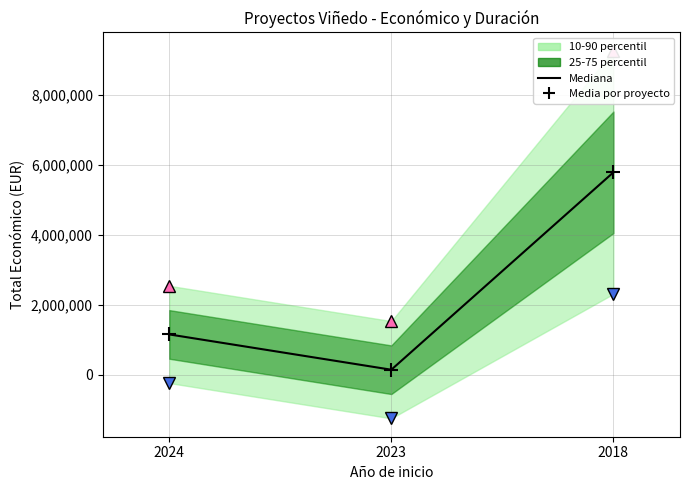

How many Media por proyecto values are between 150000 and 5792221?

3